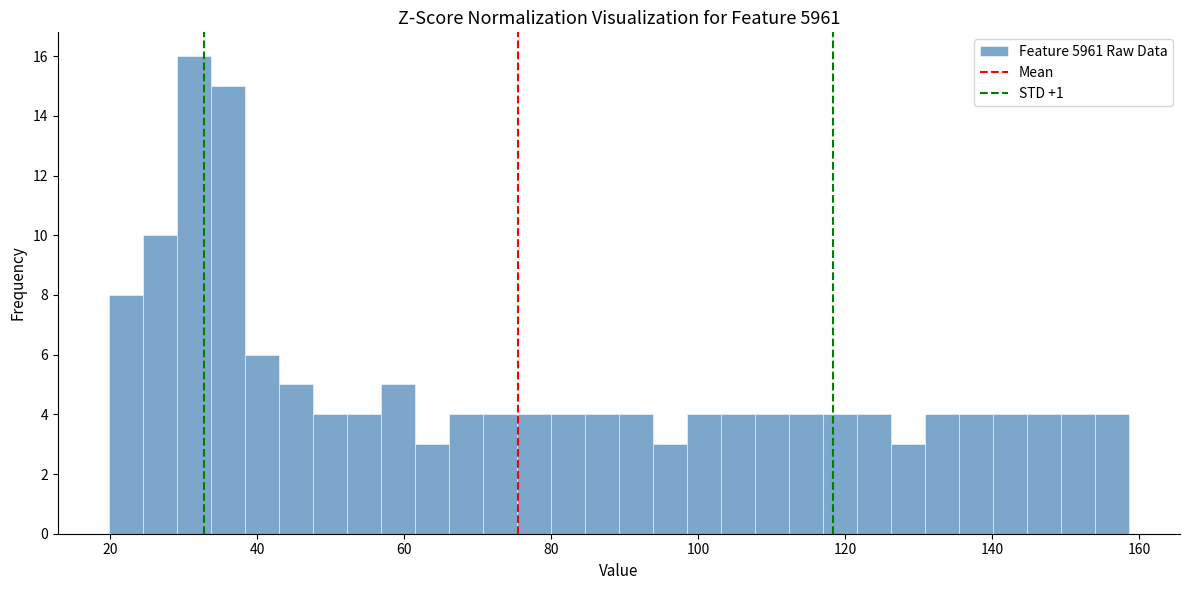

Read against the x-axis, roughly where is the centre of the tallest bar?

32